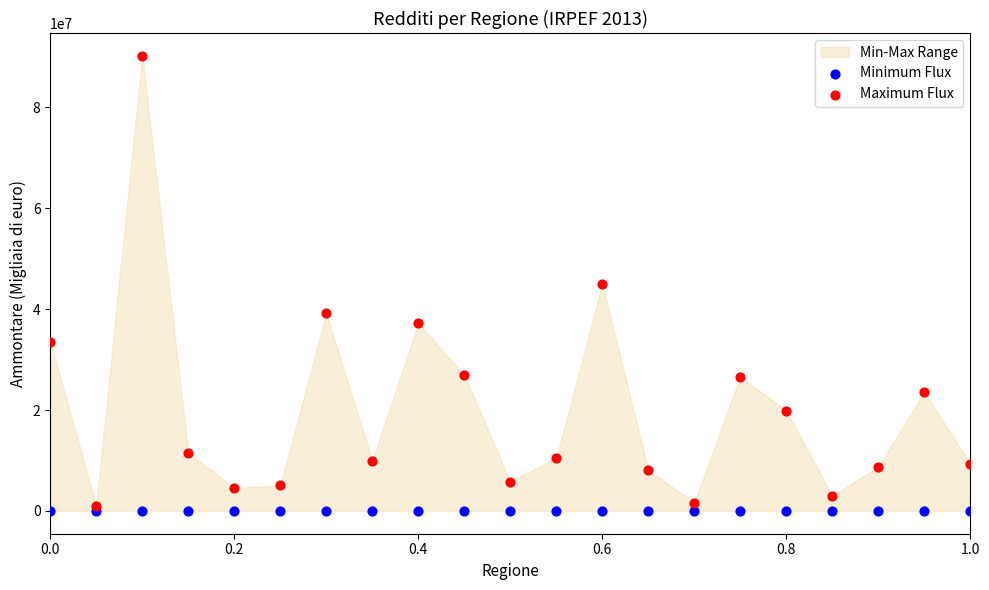

Which series contains the highest Y value?

Maximum Flux